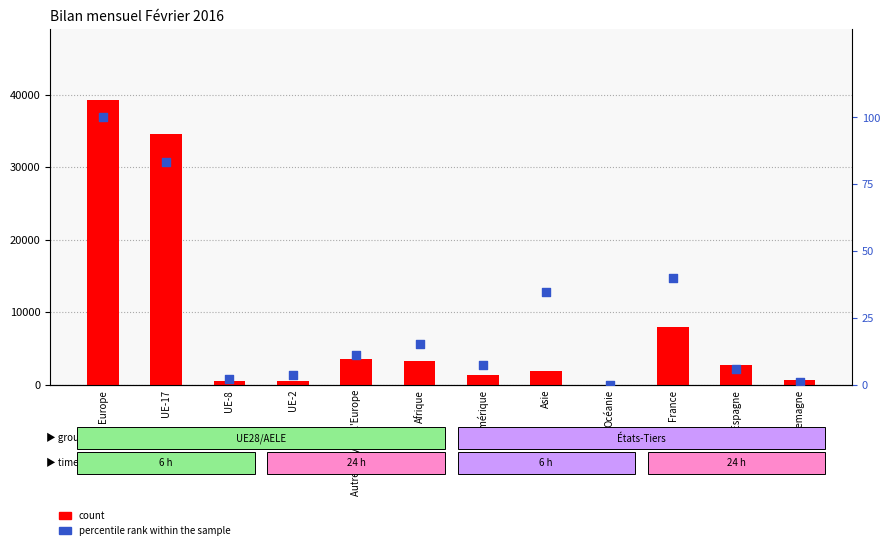

What are all the series names shown in the legend?

count, percentile rank within the sample